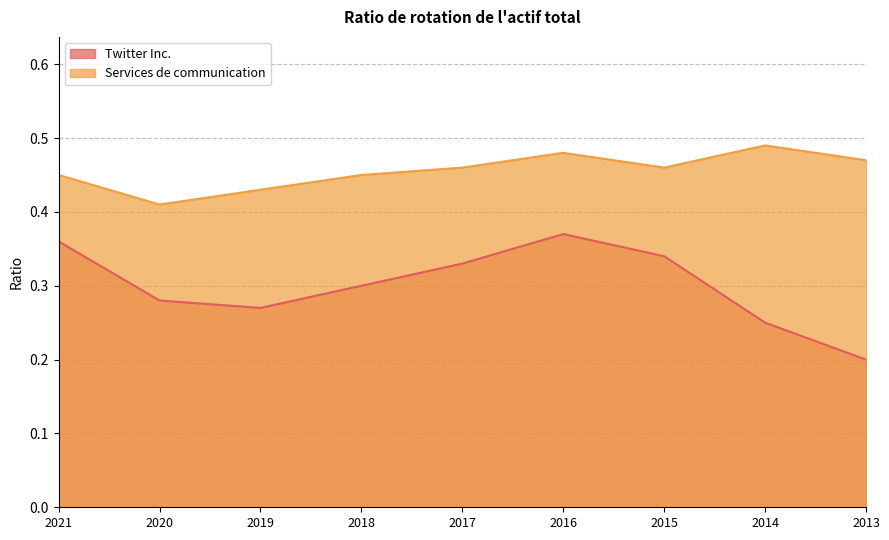

Read the Services de communication value at 2016.

0.5